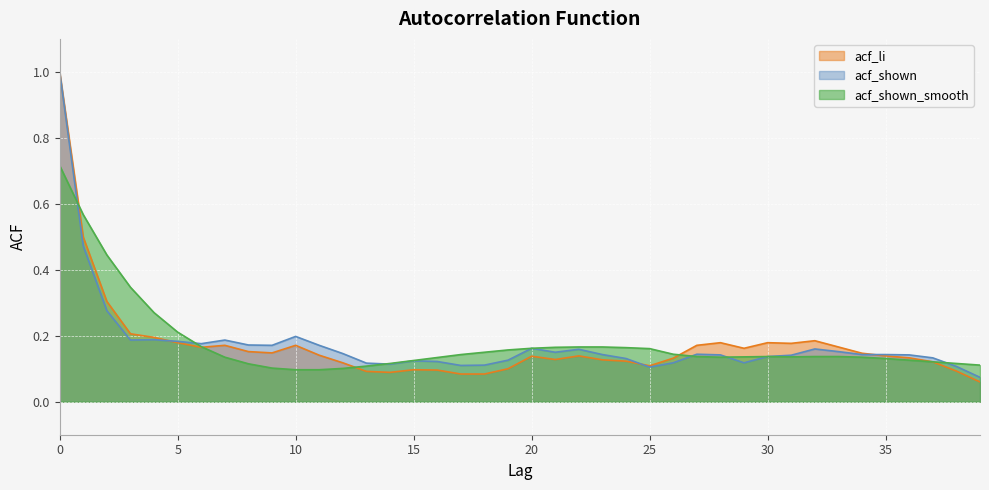

The value of acf_li at 16 is 0.1. True or false?

False